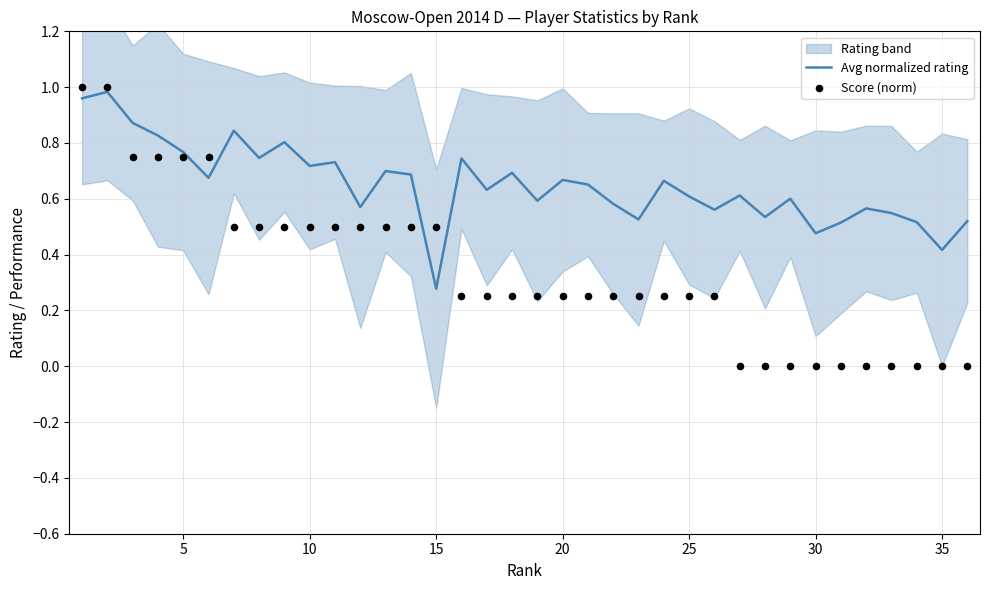

At which label is Avg normalized rating closest to 0?

15